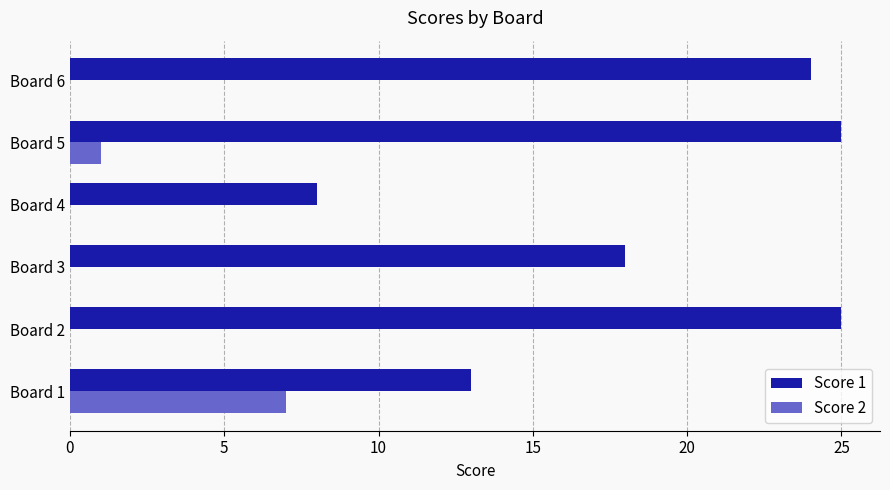

Where is Score 2 nearest to the value 3?

Board 5